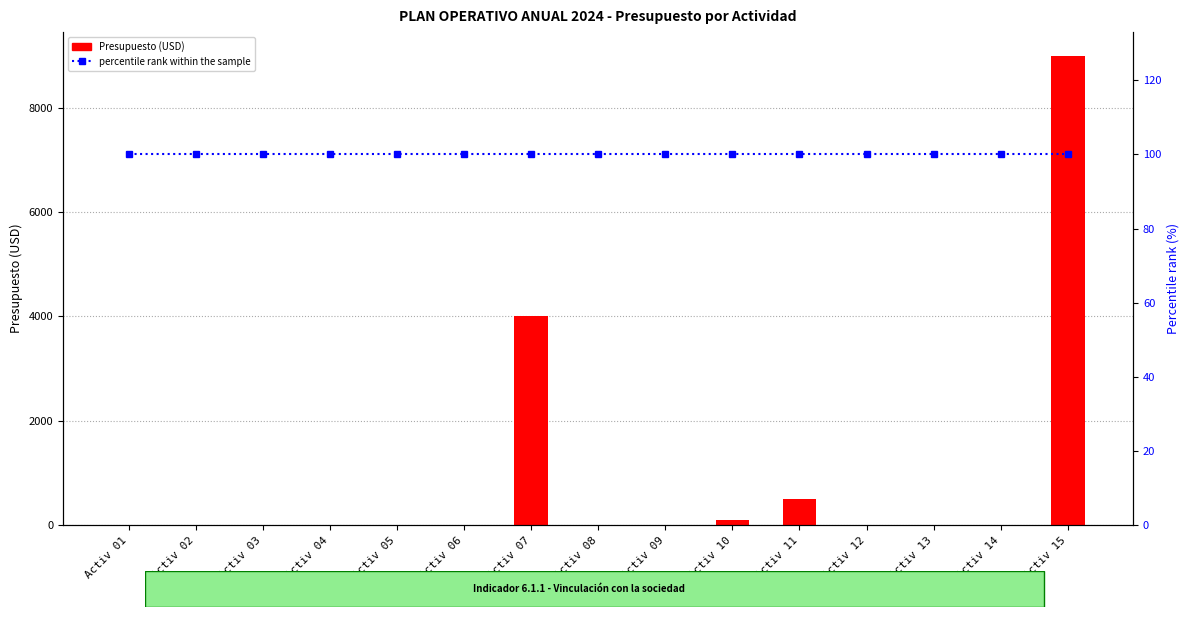

Reading left to right, what are all the values shown in this chart?

Presupuesto: 0	0	0	0	0	0	4000	0	0	100	500	0	0	0	9000
percentile rank within the sample: 100	100	100	100	100	100	100	100	100	100	100	100	100	100	100